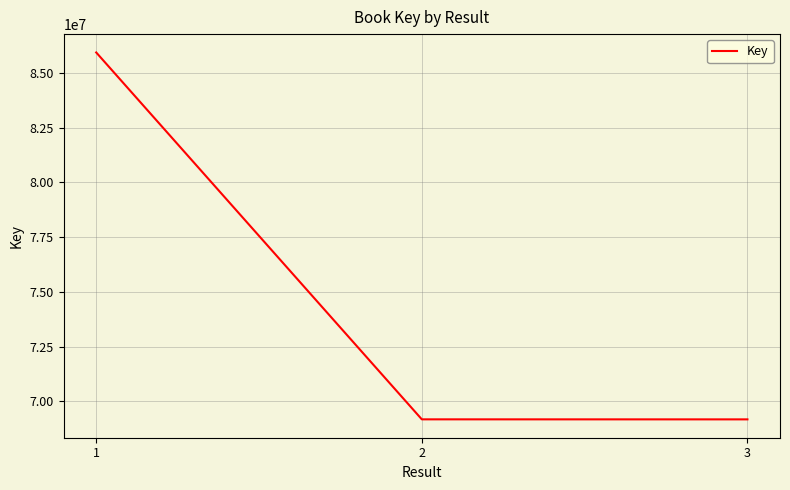

What is the minimum value shown in the chart?

69182148